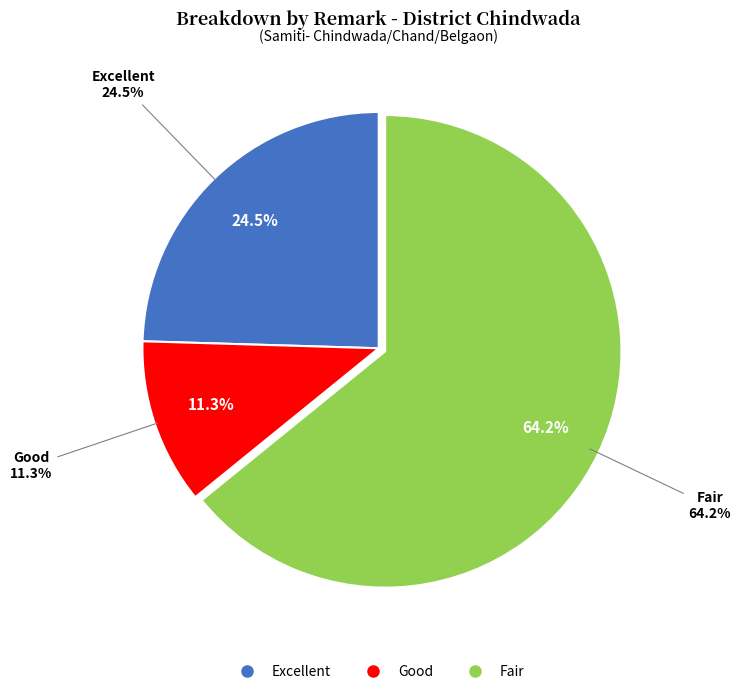

Which slice is the smallest?

Good